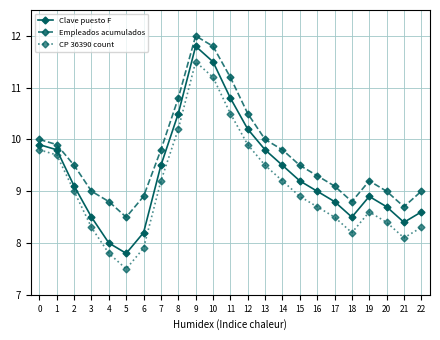

What is the total value across all series at 22?

25.9